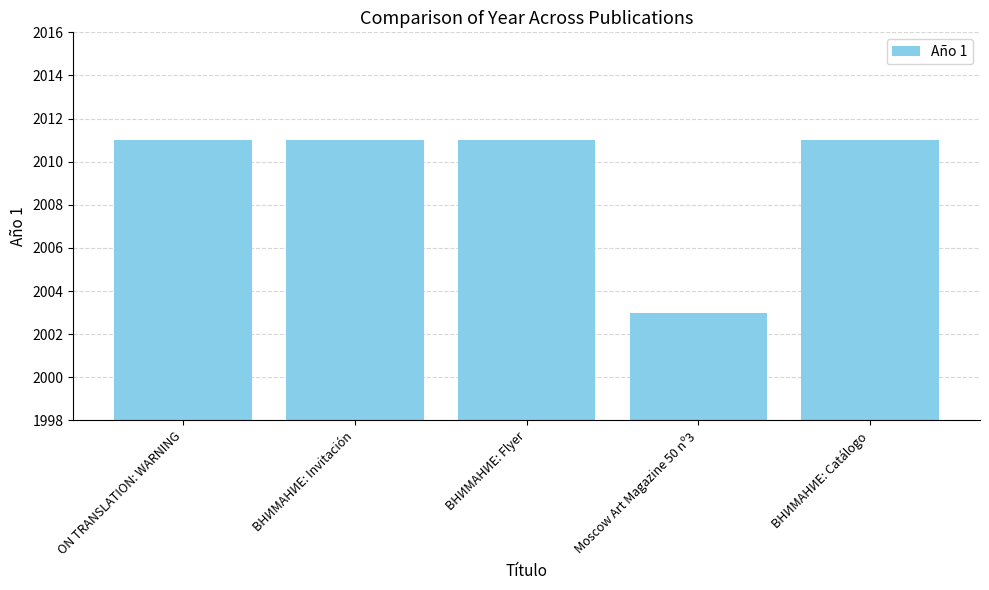

How many bars are there in total?

5